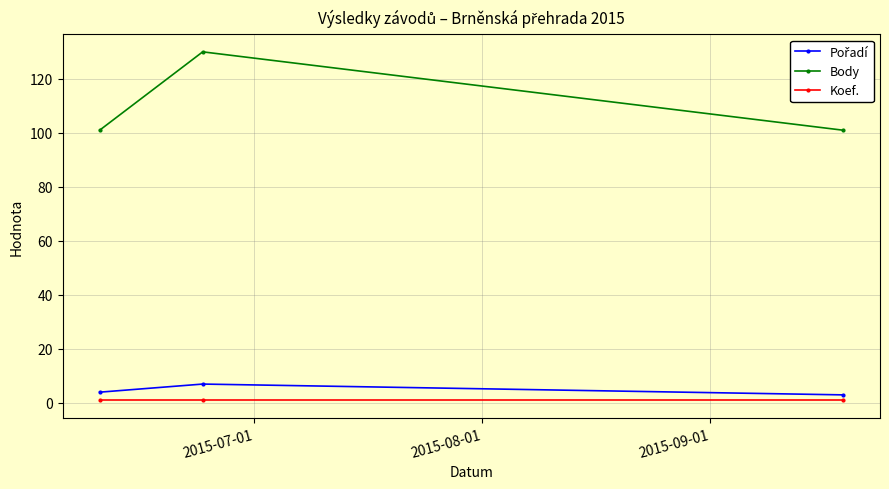

What is the difference between the maximum and minimum values in the Body series?

29